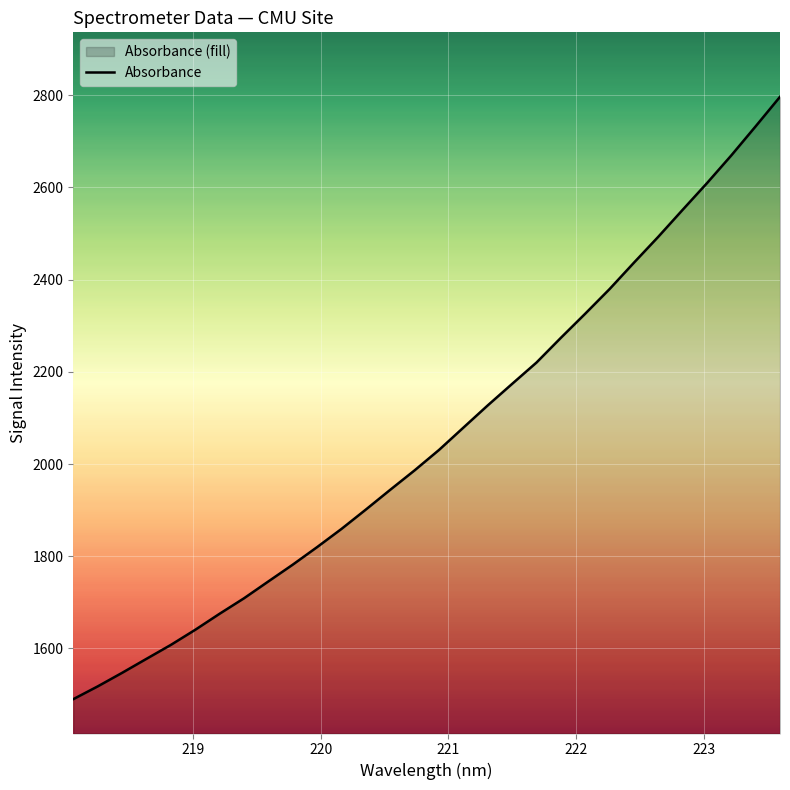

What is the smallest value displayed?

1490.0